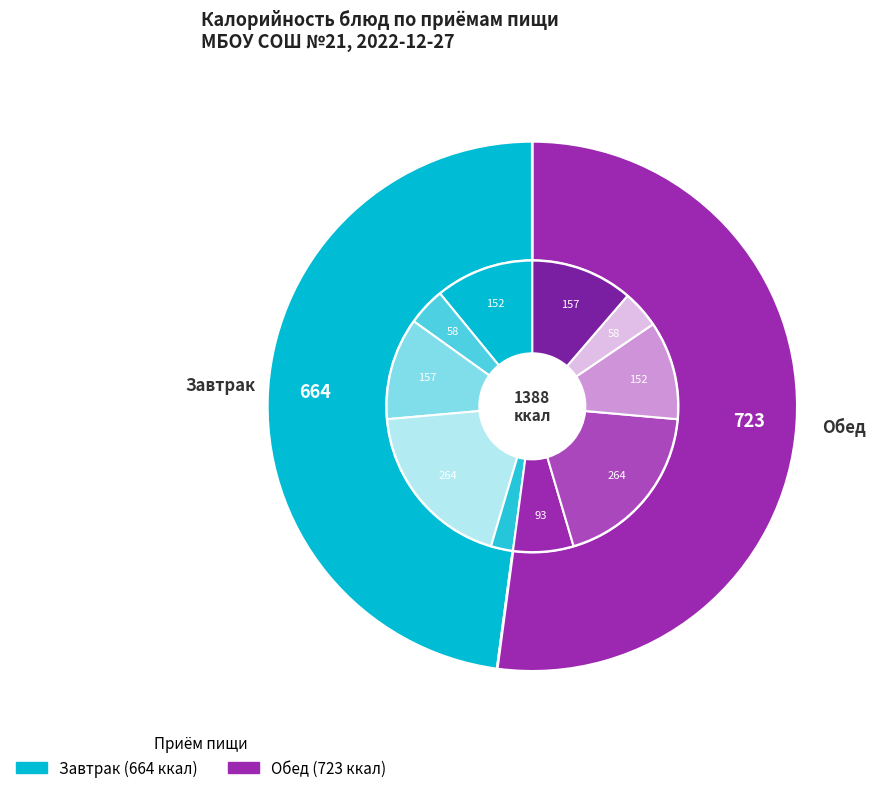

What percentage is the Каша рисовая на молоке (Завтрак) slice, to the nearest percent?

11%